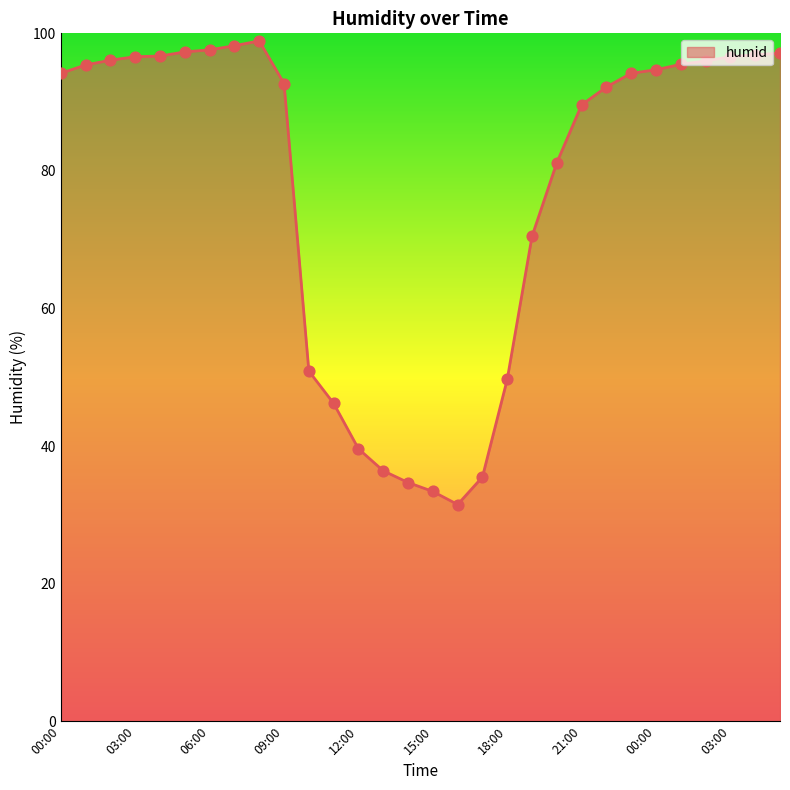

What is the minimum value shown in the chart?

31.5